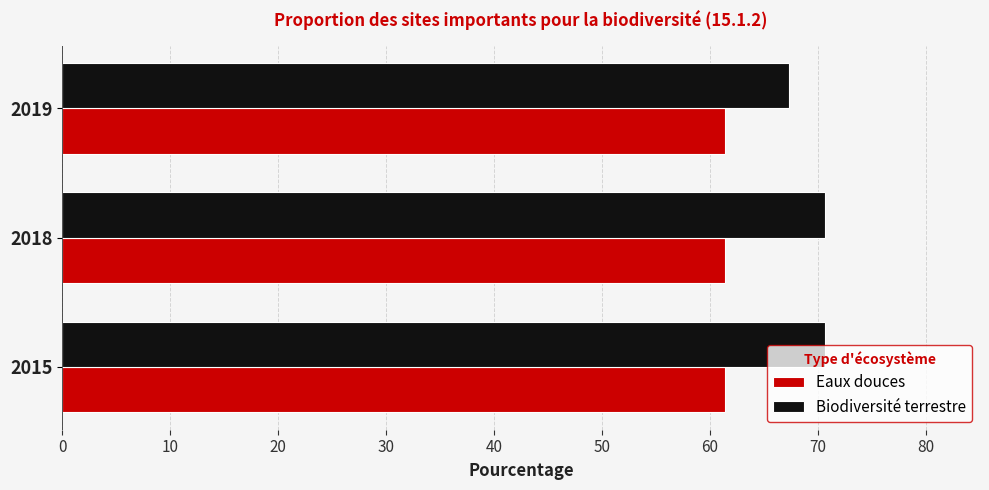

The Eaux douces series shows 87.5 at 2015. True or false?

False